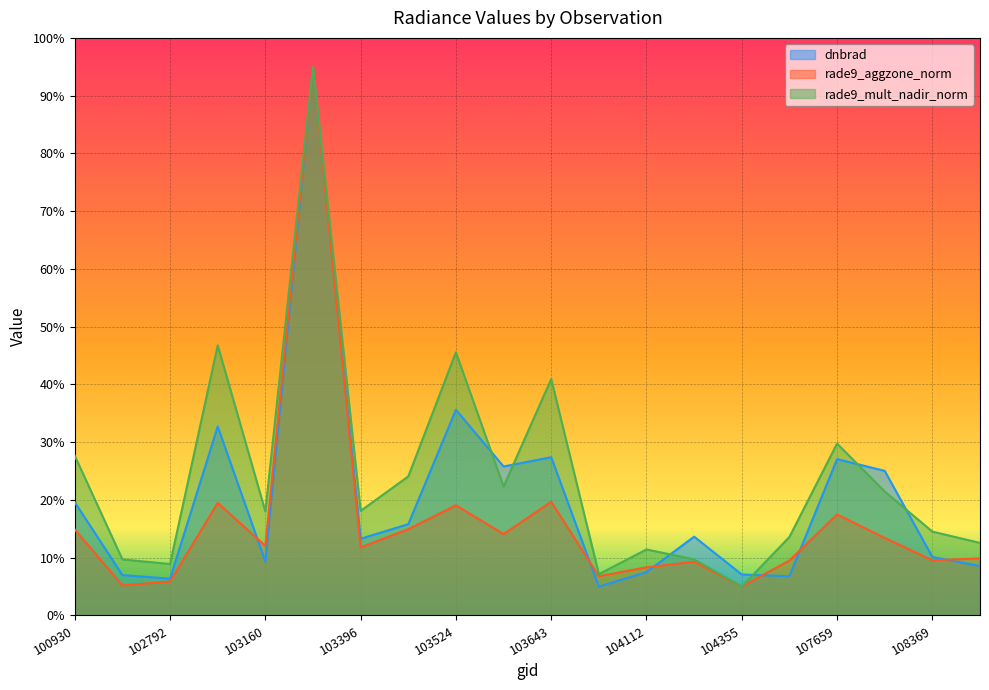

What is the highest value of the rade9_mult_nadir_norm series?

95.0